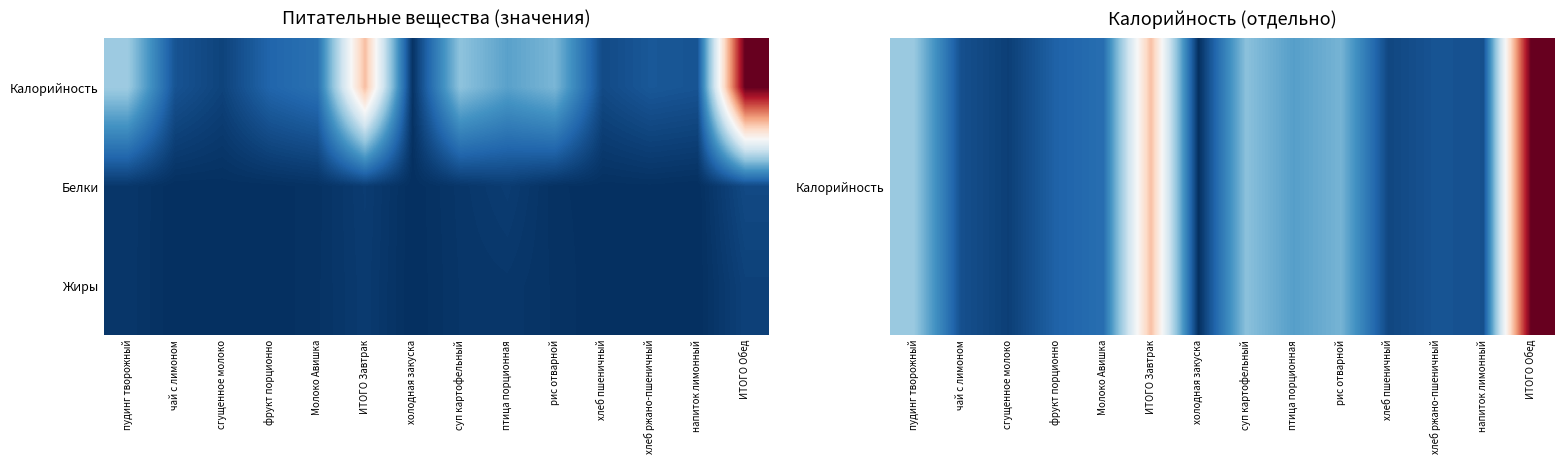

At which category does the chart reach its peak across all series?

ИТОГО Обед